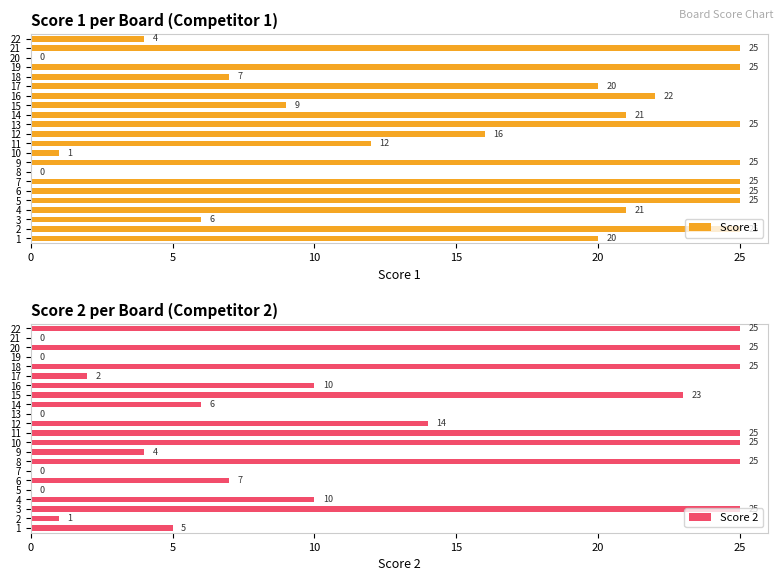

Which series has the widest spread of values?

Score 1